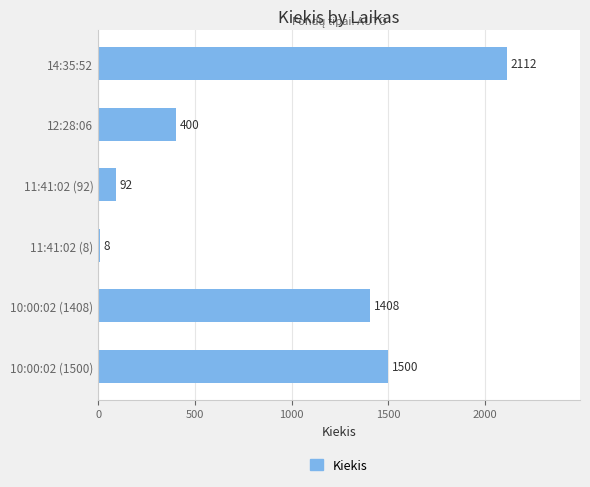

What is the value of the 1st bar from the top?

2112